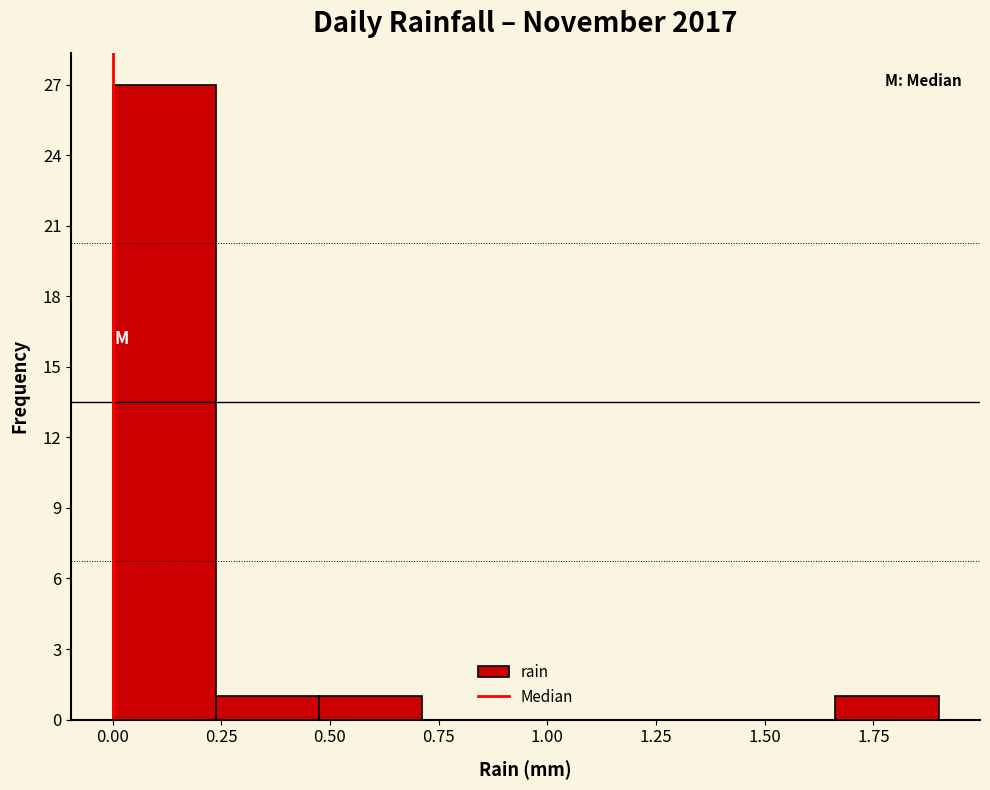

What is the height of the bar covering 0.00 to 0.25 on the x-axis? Neither the bar edges nor the heights are printed on the chart, so give them approximately, as read against the axes.

27